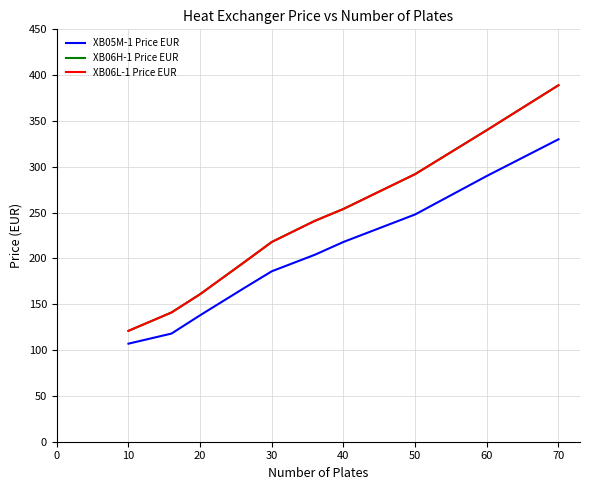

Does the chart display data point markers on the line(s)?

No